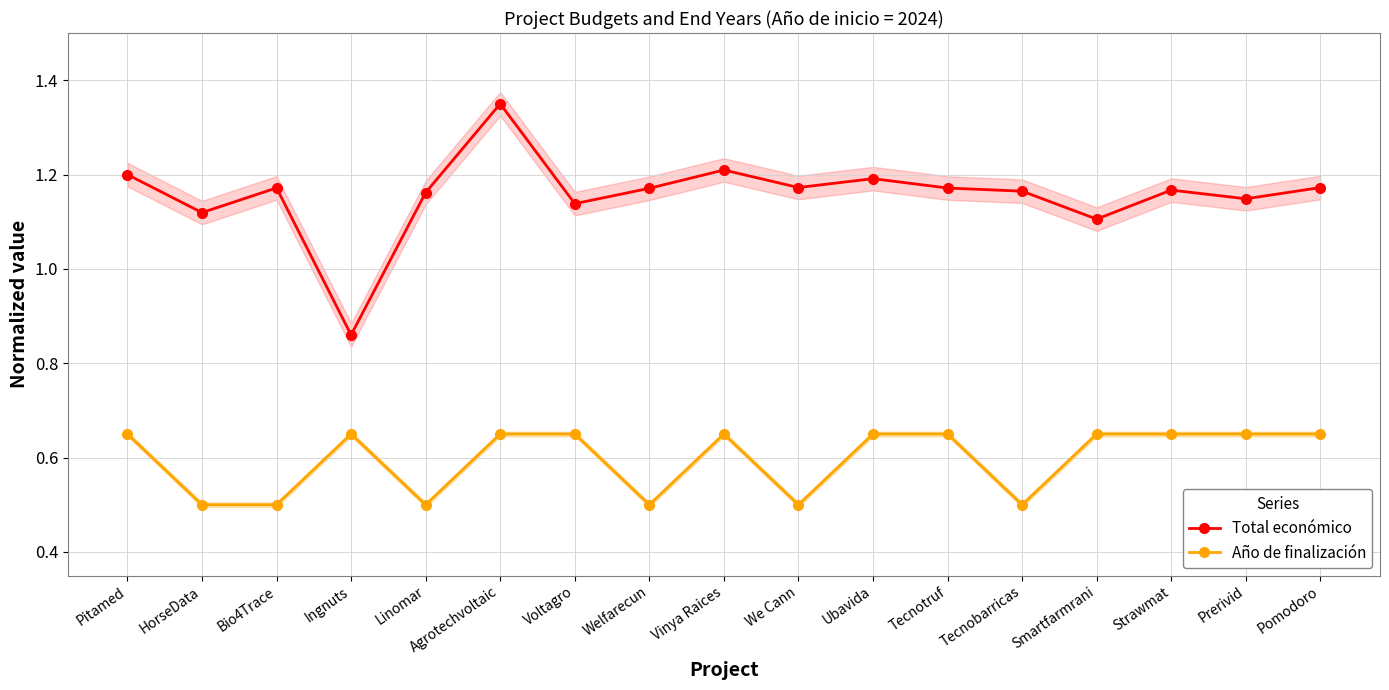

Which series has the largest range (max minus min)?

Total económico